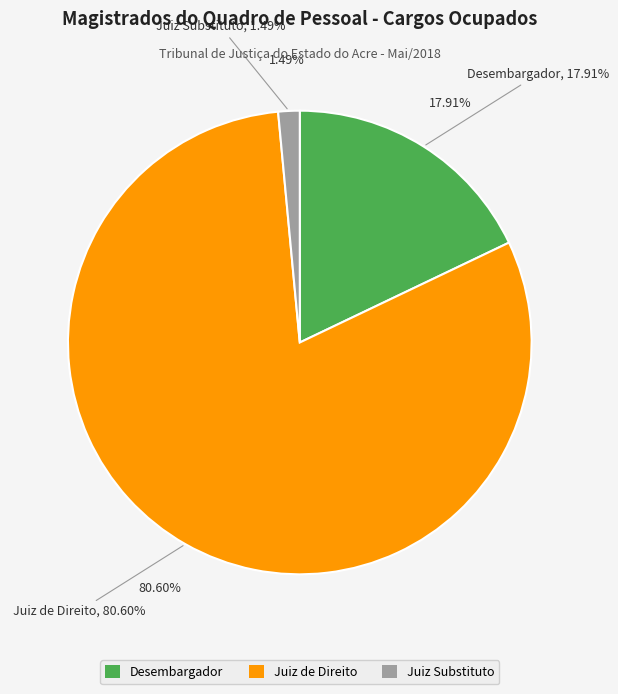

Combined, do Juiz de Direito and Juiz Substituto account for over 50%?

Yes